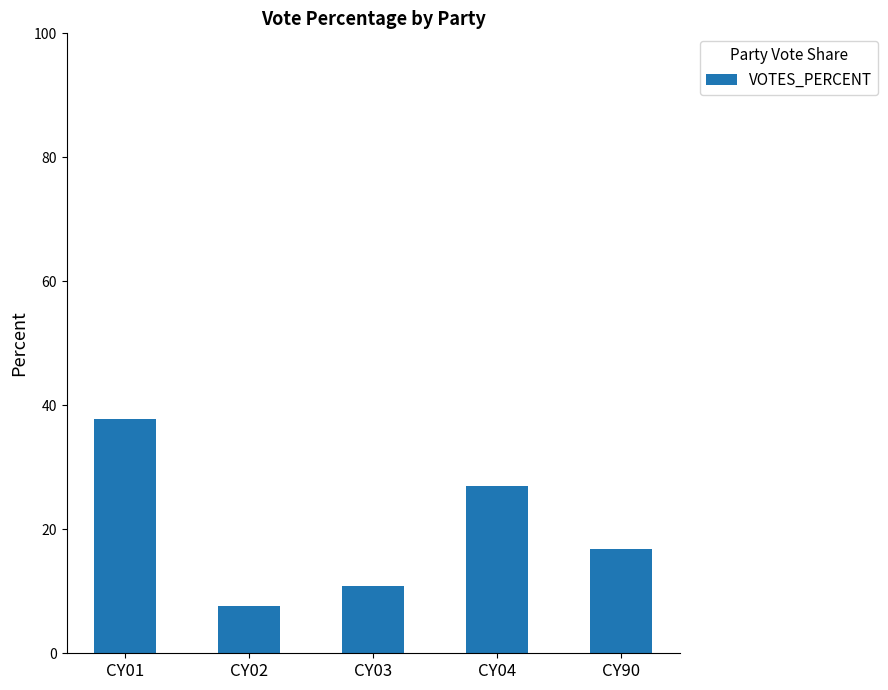

Where does the data first go above 16?

CY01